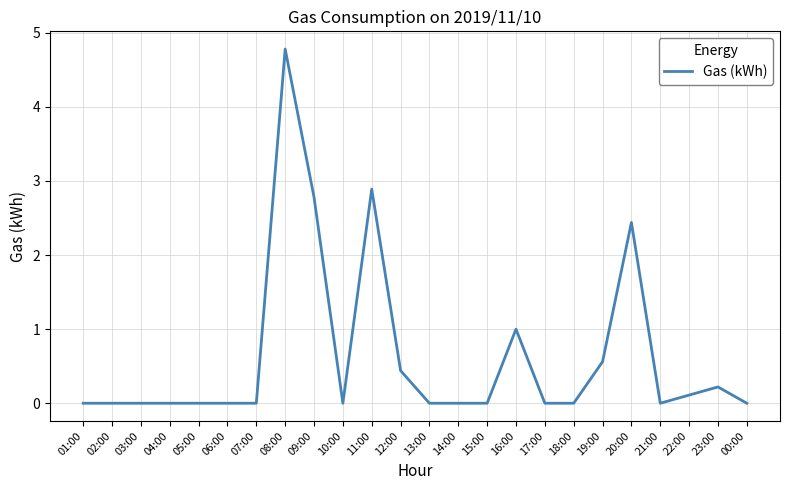

What is the change in value from 10:00 to 20:00?

+2.4